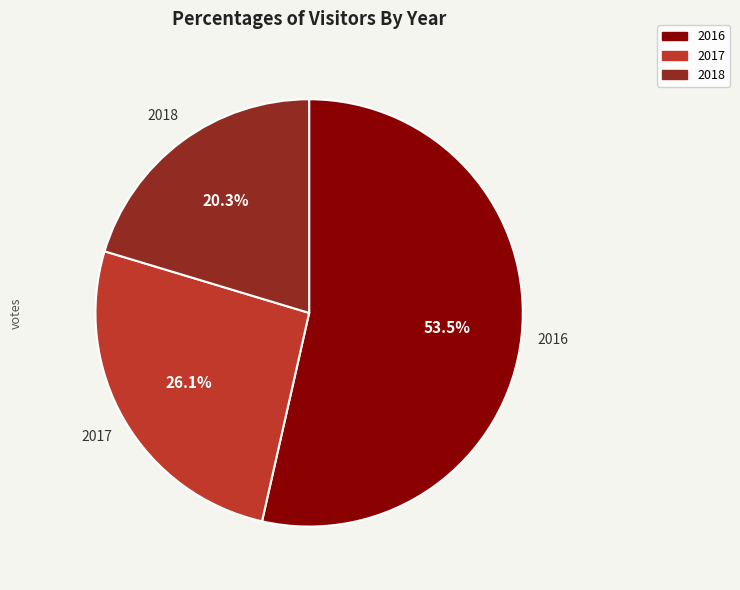

To the nearest percent, what is the difference between the largest and smallest slice percentages?

33%